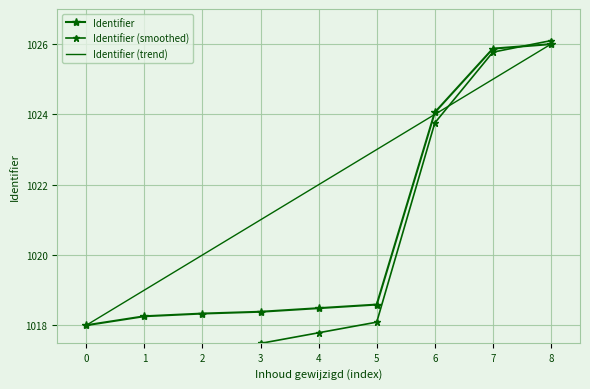

What is the lowest value of the Identifier (trend) series?

1018.0